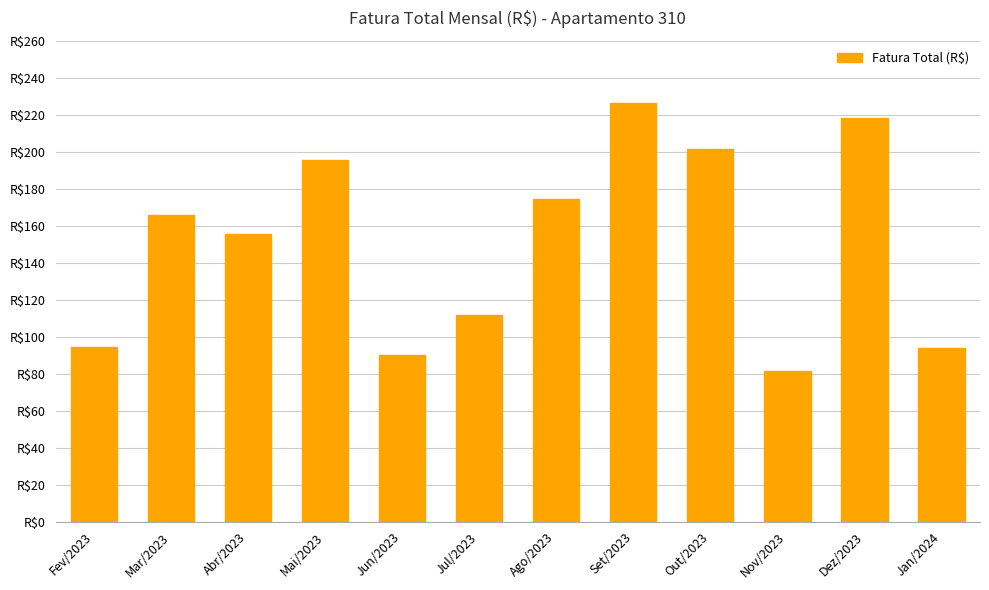

What is the minimum value shown in the chart?

81.2